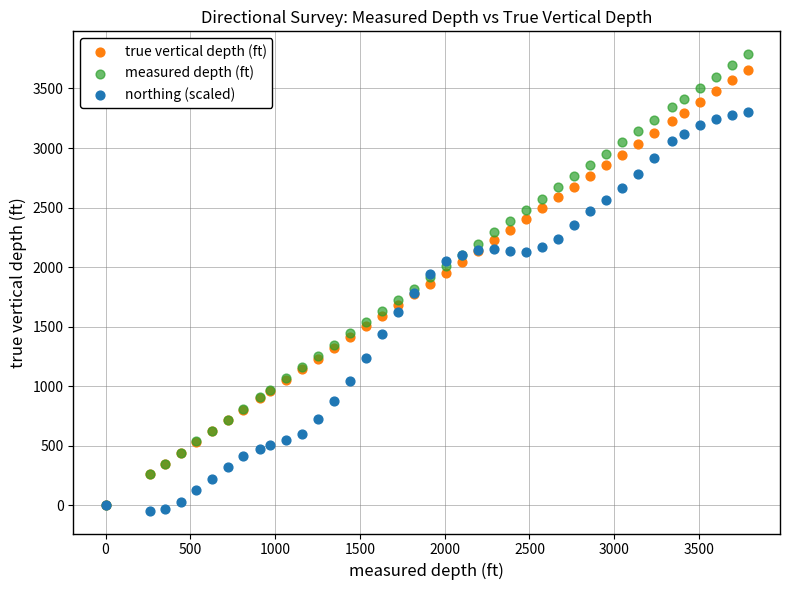

Which series has the largest Y range (max minus min)?

measured depth (ft)